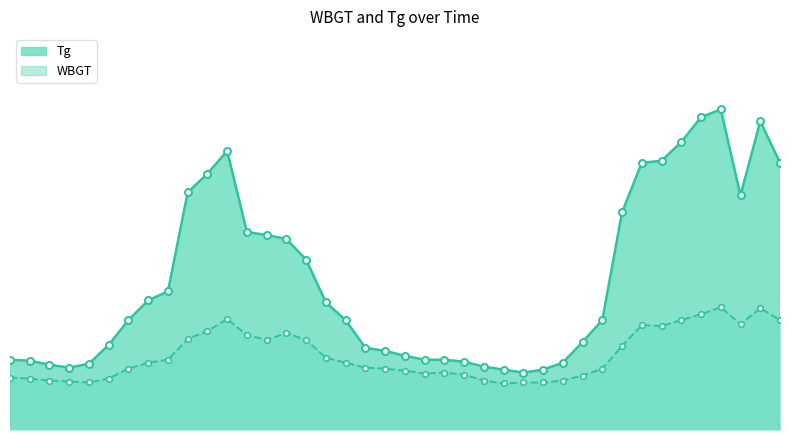

Which series has the widest spread of values?

Tg